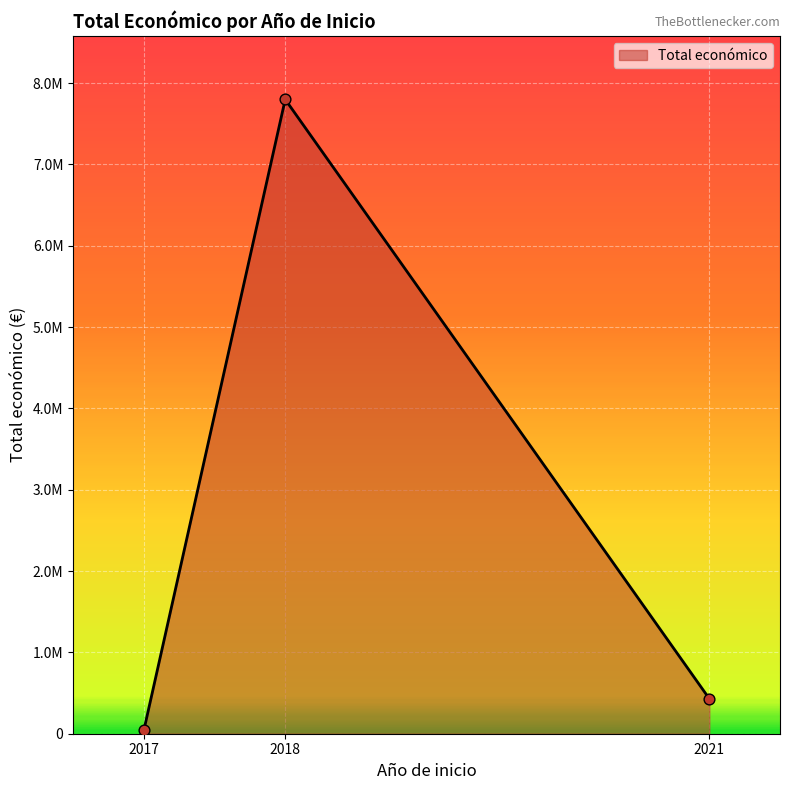

Which has a higher value, 2018 or 2017?

2018